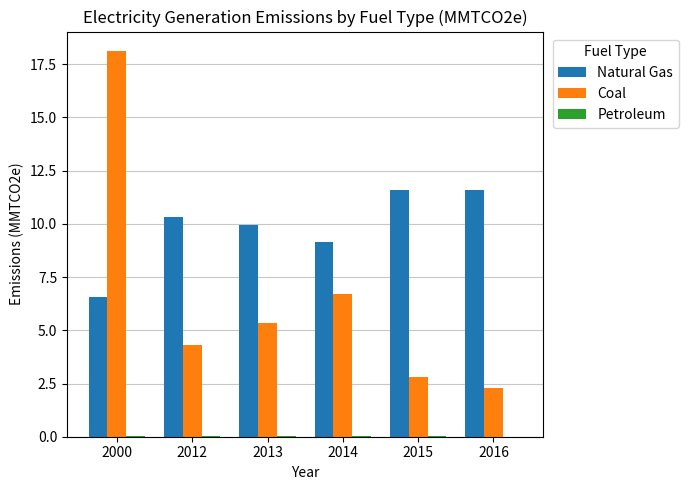

Is it true that Coal equals 18.1 at 2000?

True